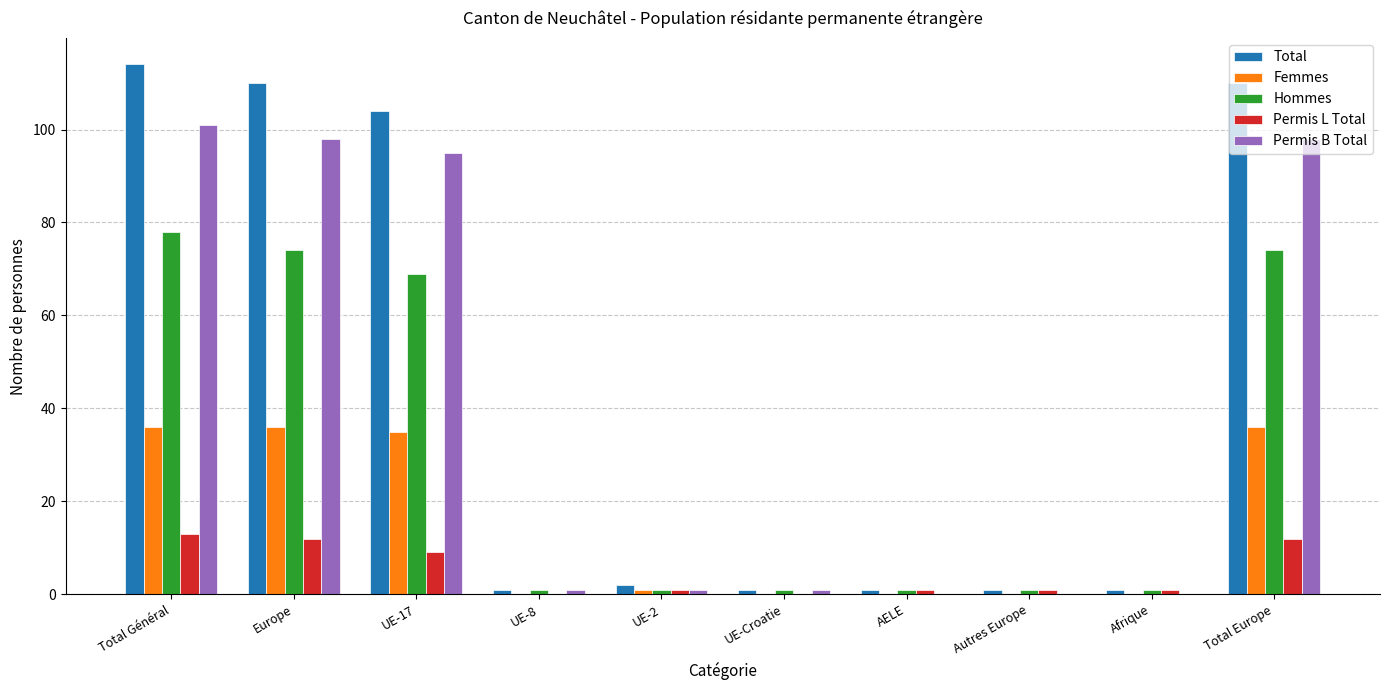

How many groups of bars are there?

10